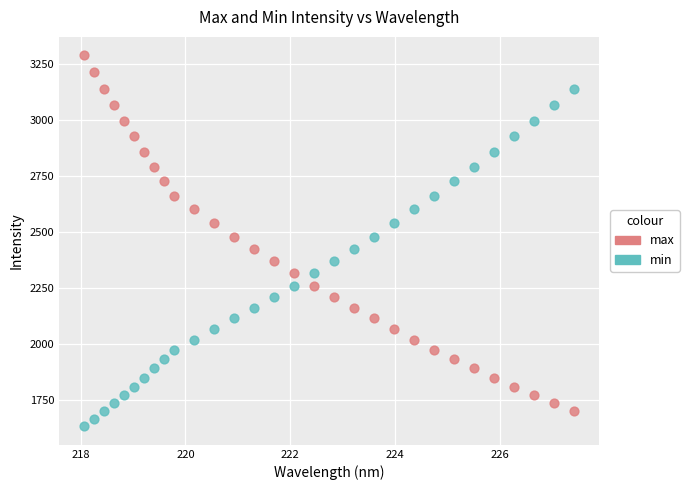

Which series contains the highest Y value?

max